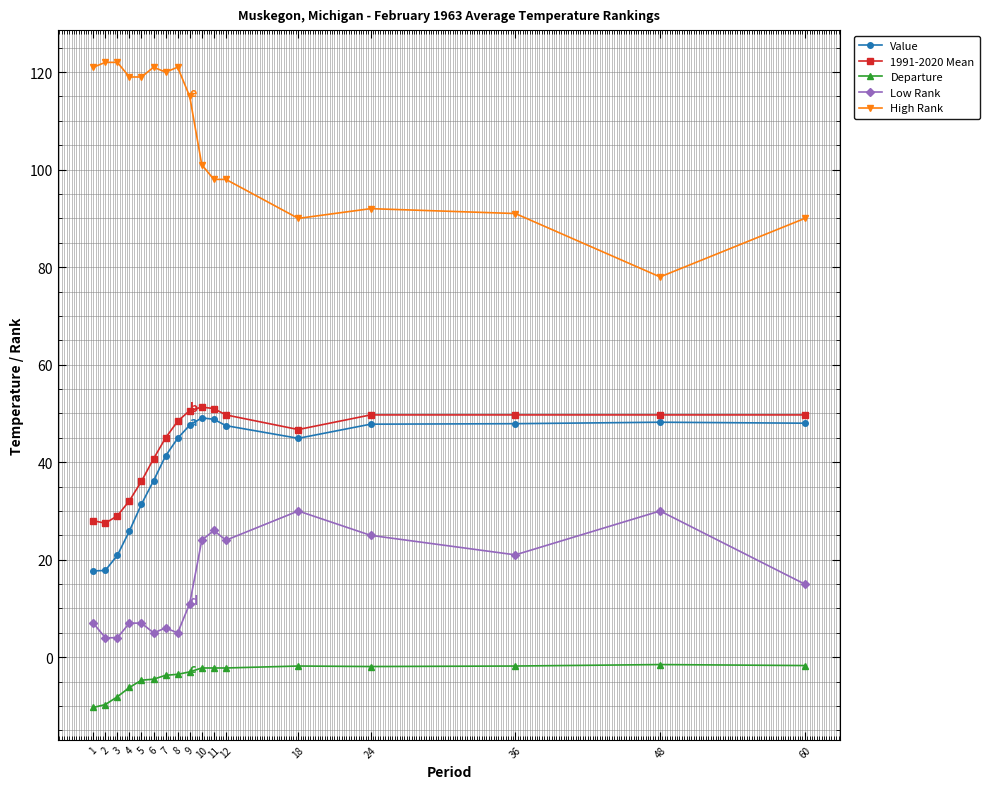

What is the smallest value displayed?

-10.3